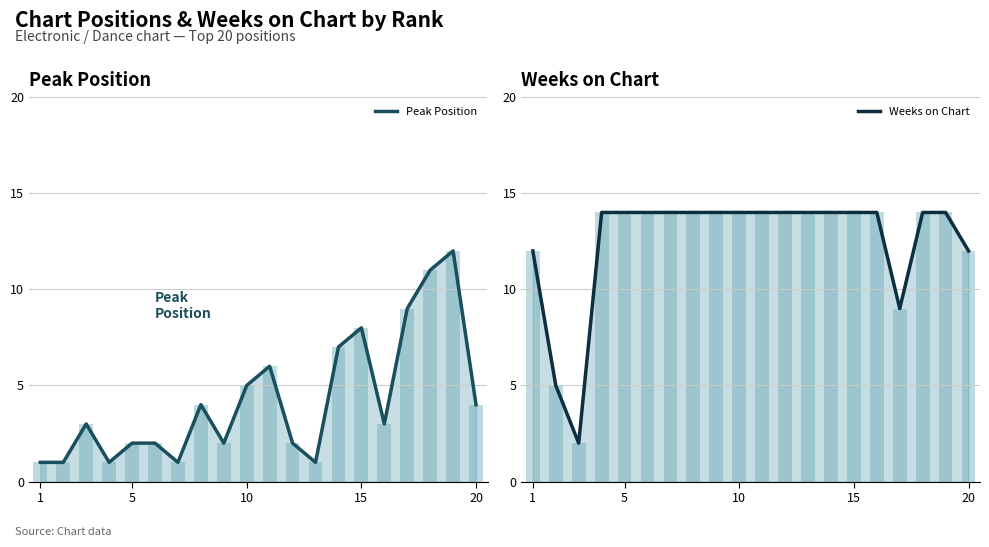

Count the number of data series in this chart.

2